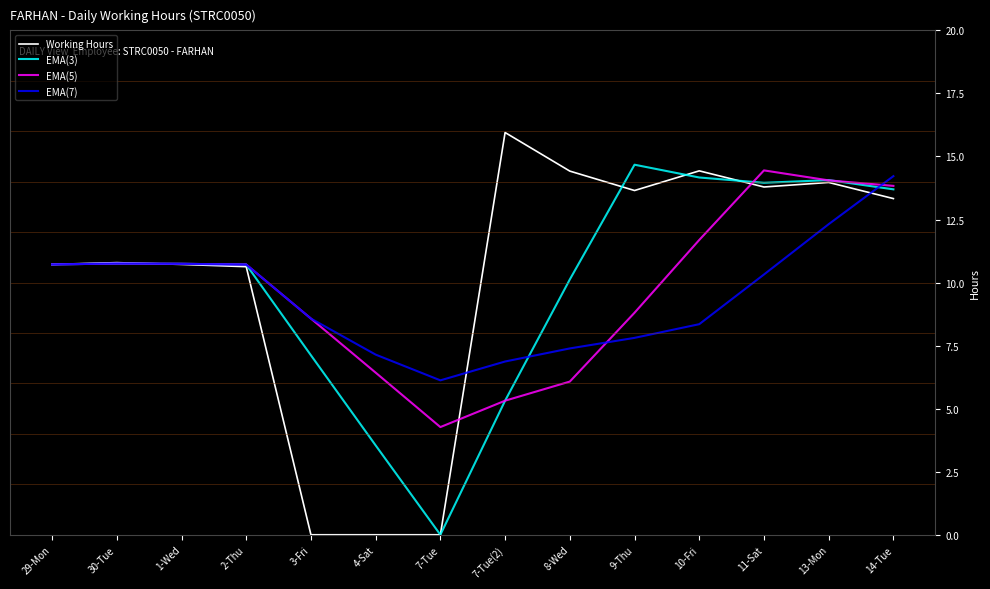

What position from the left is 1-Wed?

3